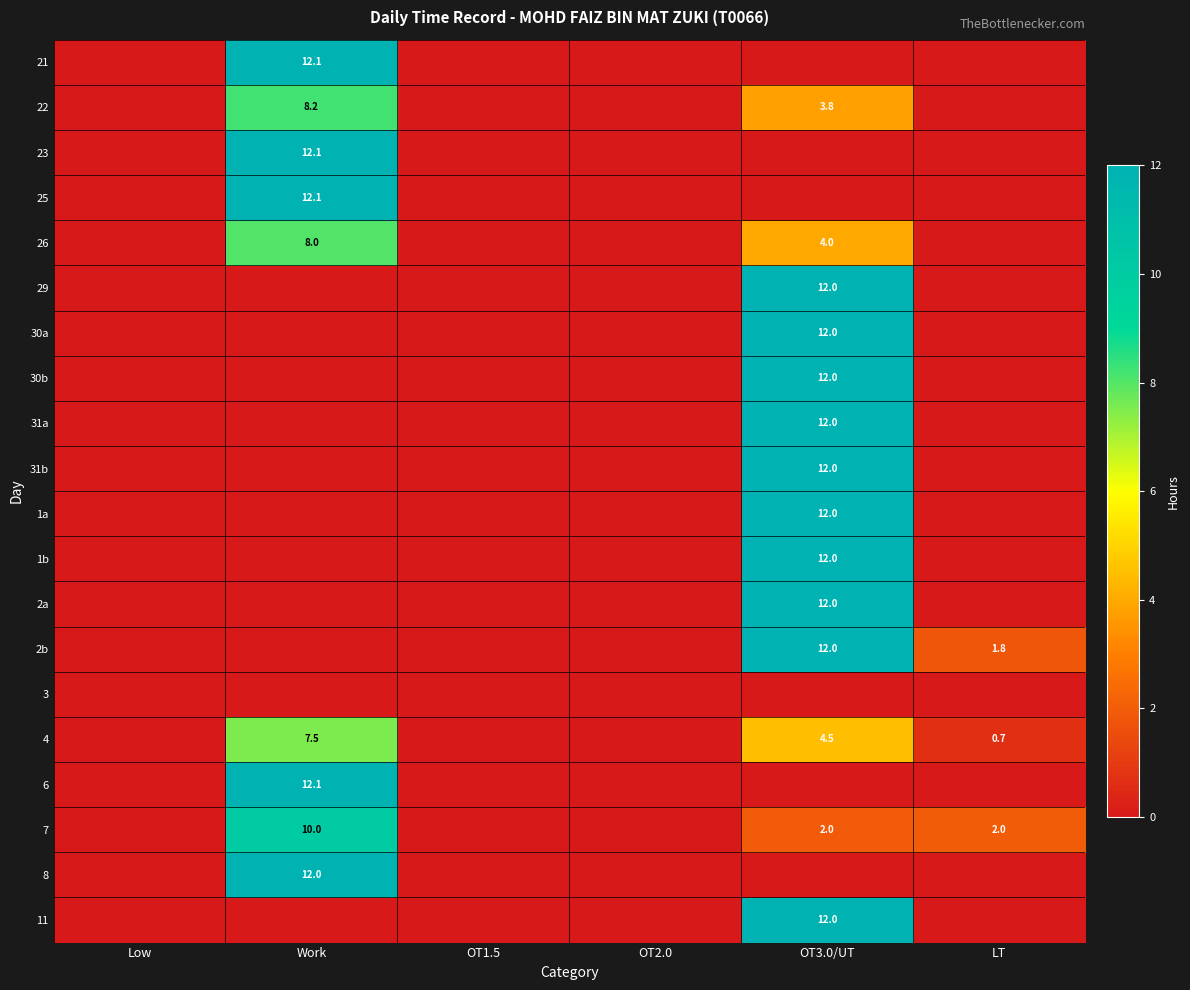

Is it true that 30b equals 12.0 at OT3.0/UT?

True